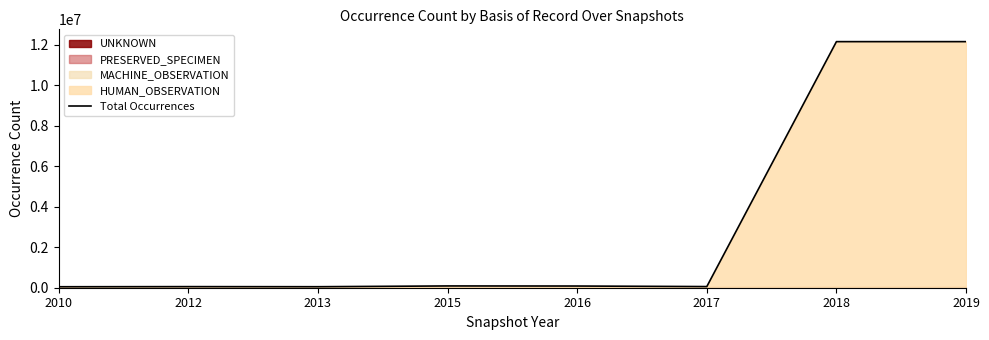

What is the greatest value displayed?

12154003